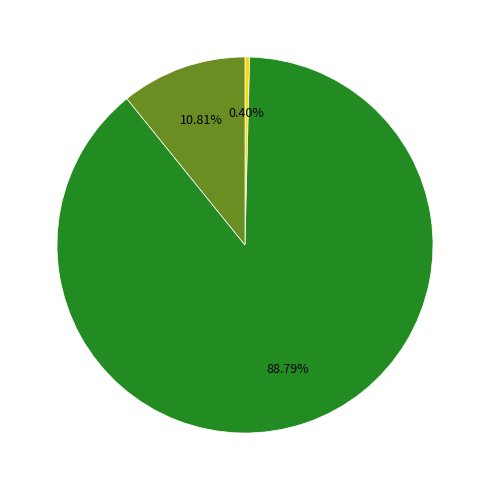

Does any single category account for the majority?

Yes